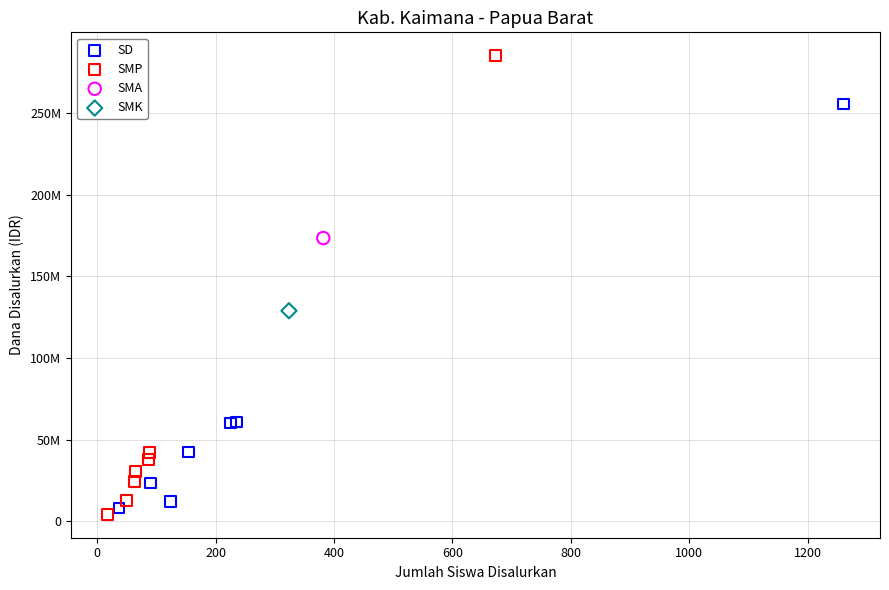

Which series reaches the maximum Y coordinate?

SMP